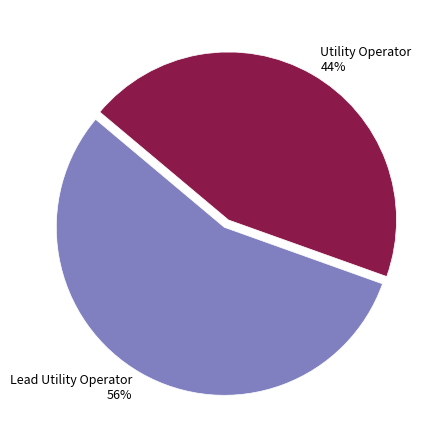

What is the ratio of the value at Utility Operator to the value at Lead Utility Operator?

0.8